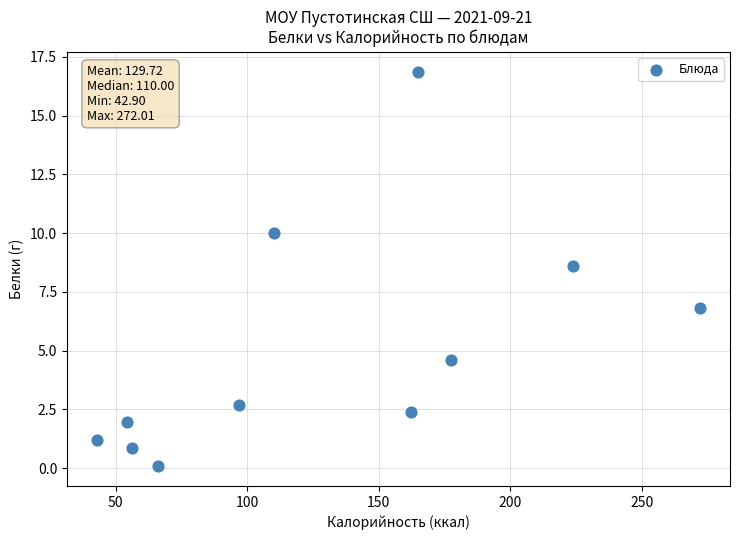

What Y value in the scatter plot is closest to 8?

8.6